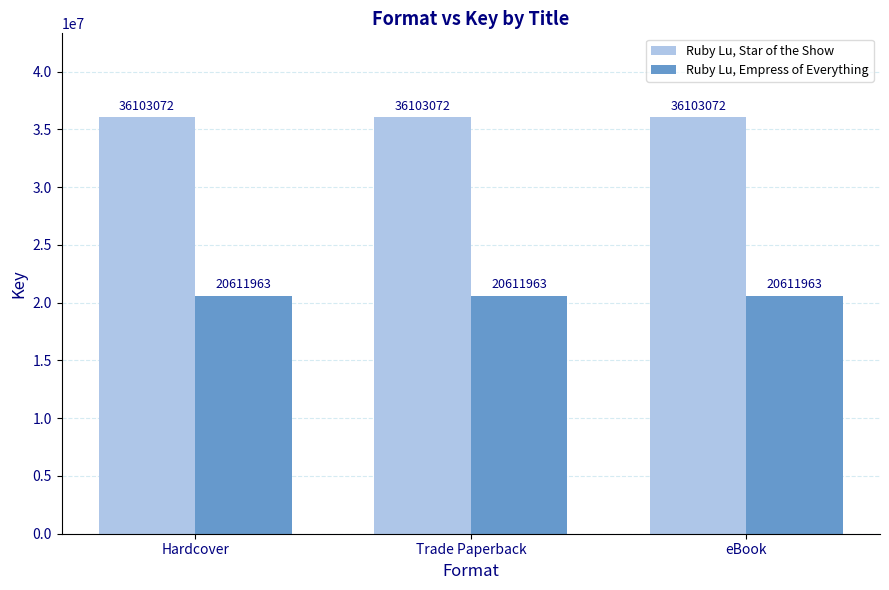

The value of Ruby Lu, Star of the Show at eBook is 24713447. True or false?

False